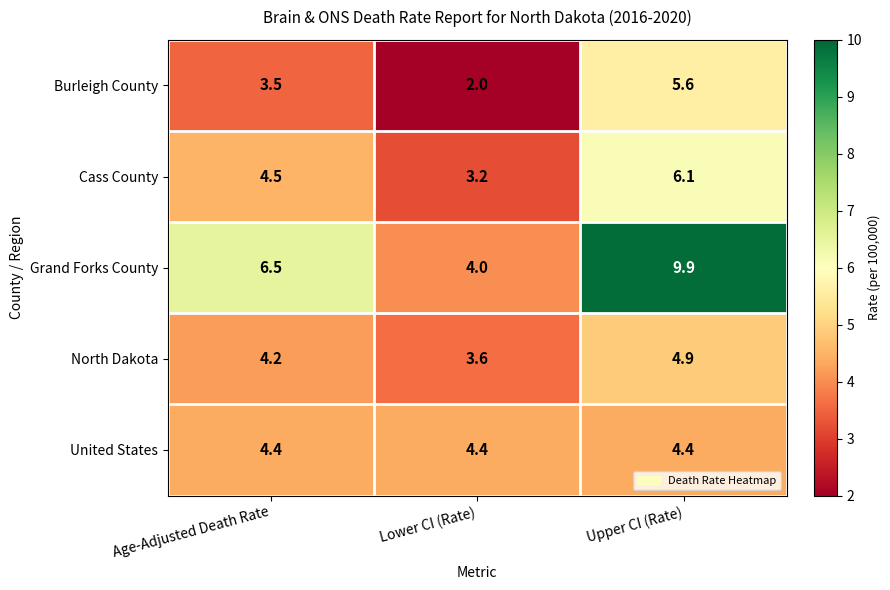

Which category has the lowest value across all series?

Lower CI (Rate)